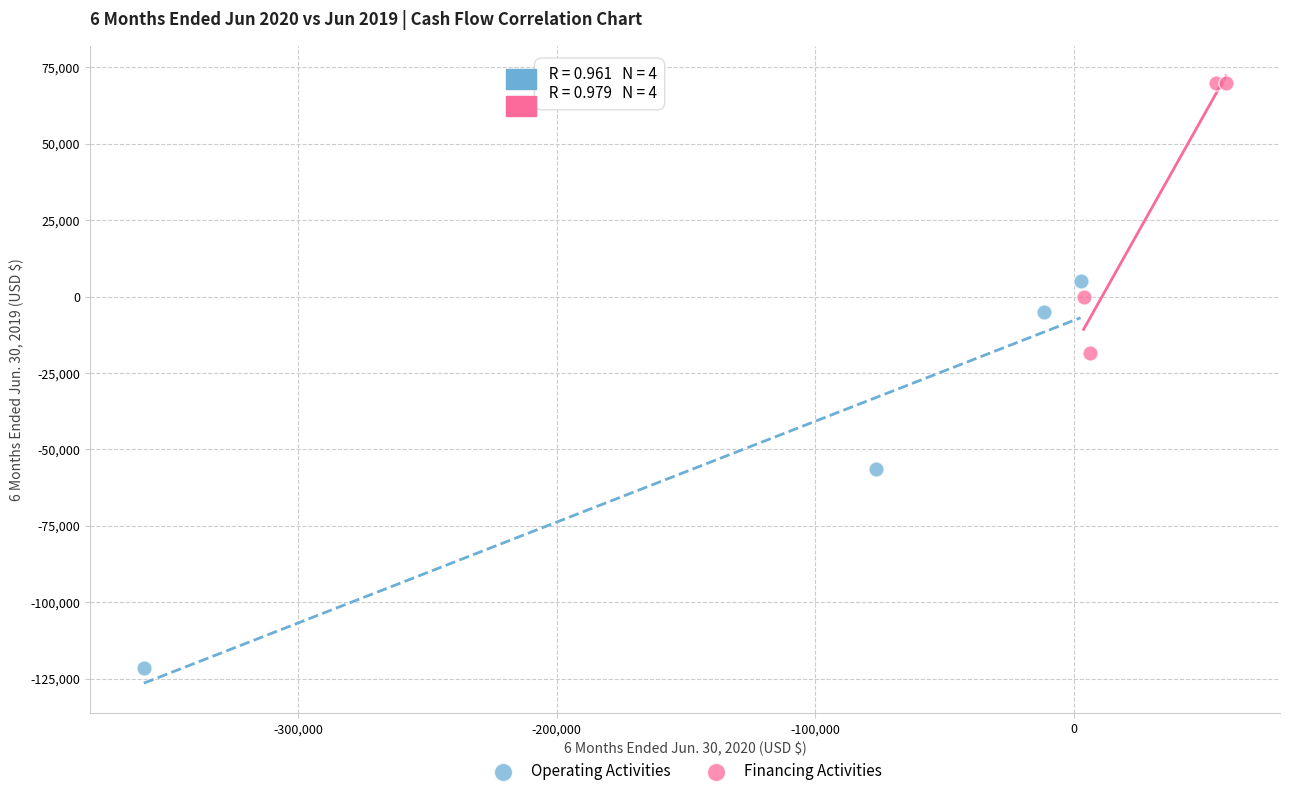

What are all the series names shown in the legend?

Operating Activities, Financing Activities